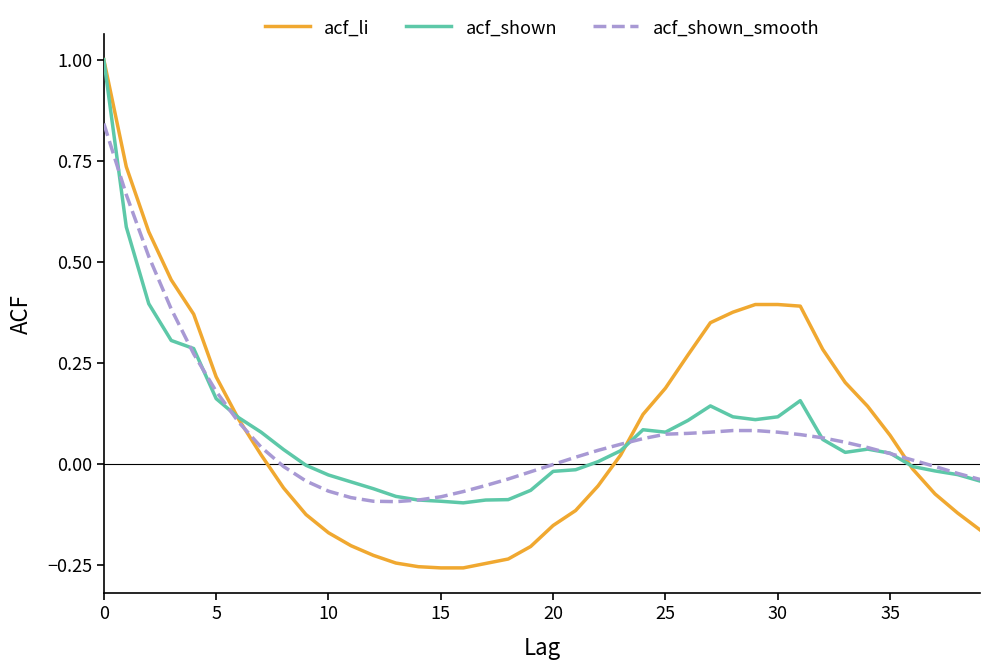

What is the maximum value shown in the chart?

1.0